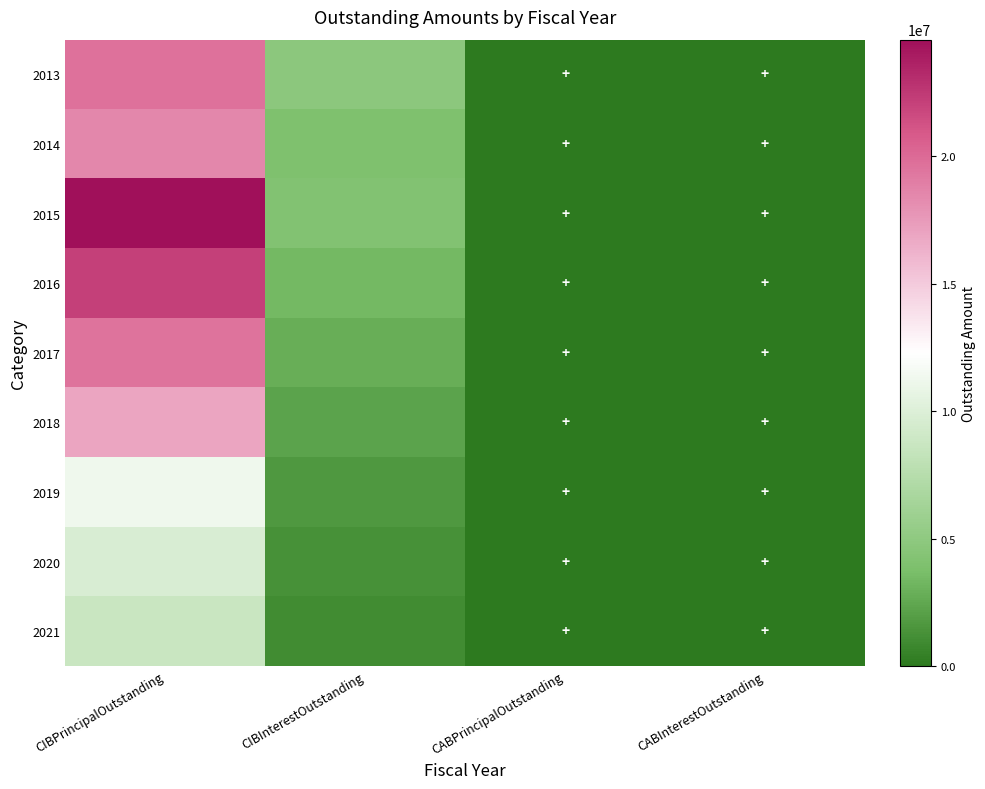

How many categories are shown in the chart?

4